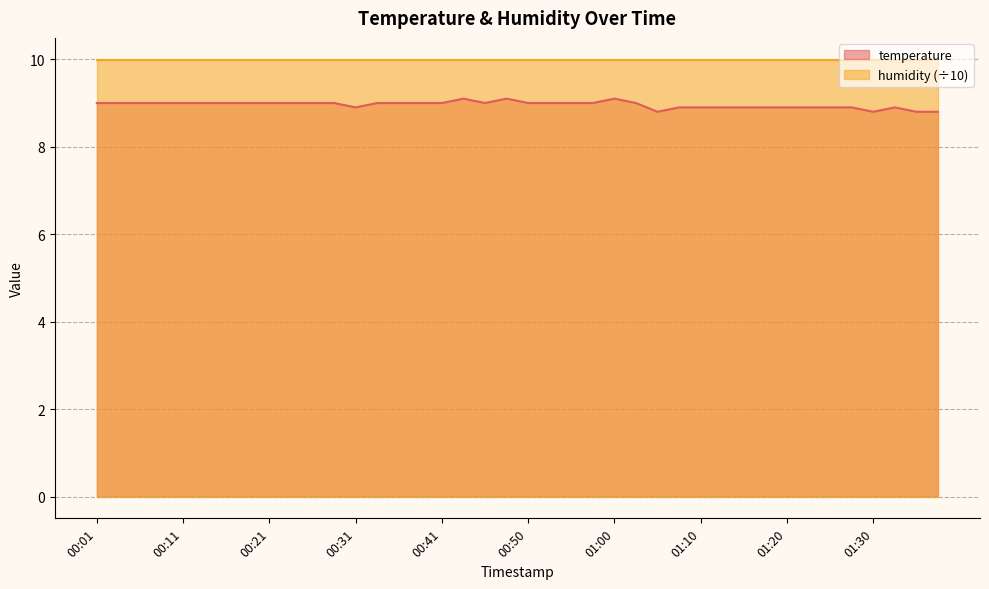

What is the ratio of the value at 00:09 to the value at 01:34?

1.0